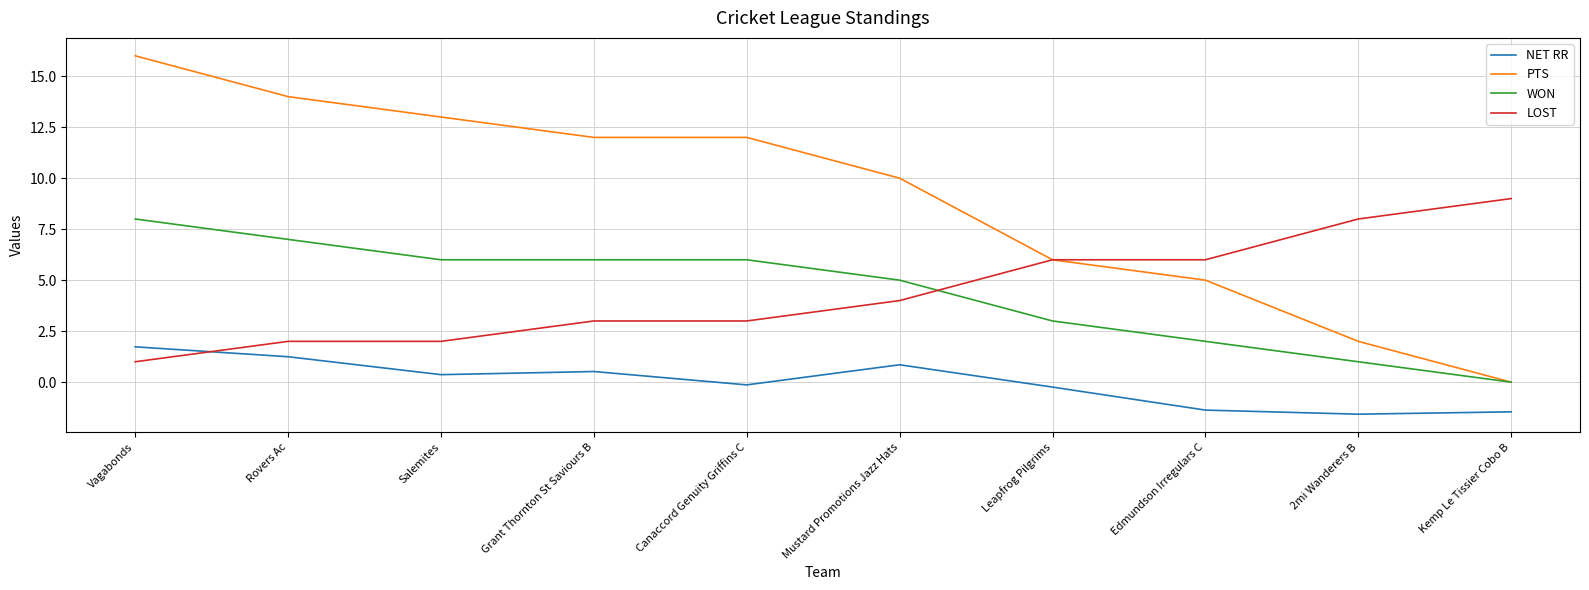

Does the chart display data point markers on the line(s)?

No